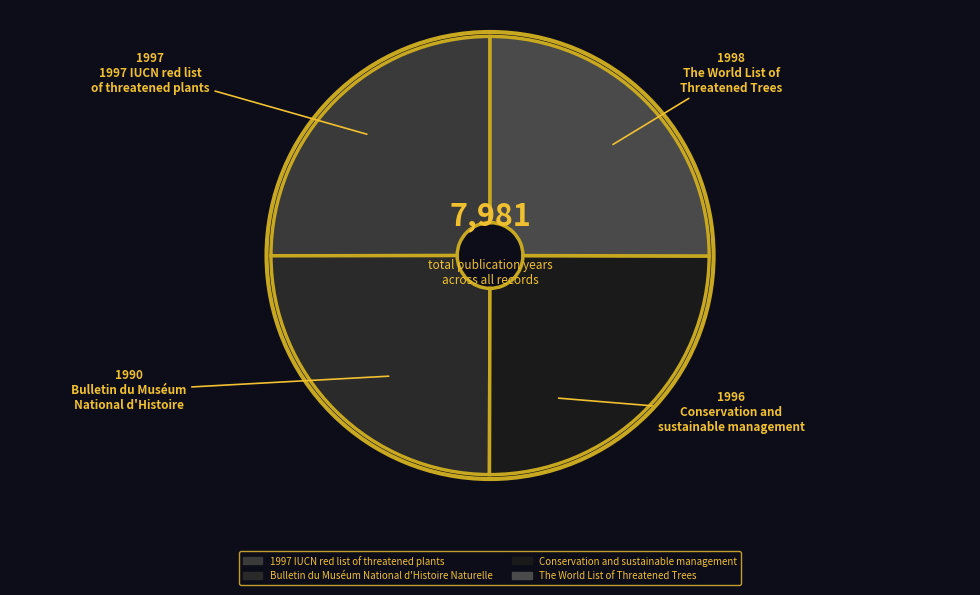

What percentage is the 1997 IUCN red list of threatened plants slice, to the nearest percent?

25%